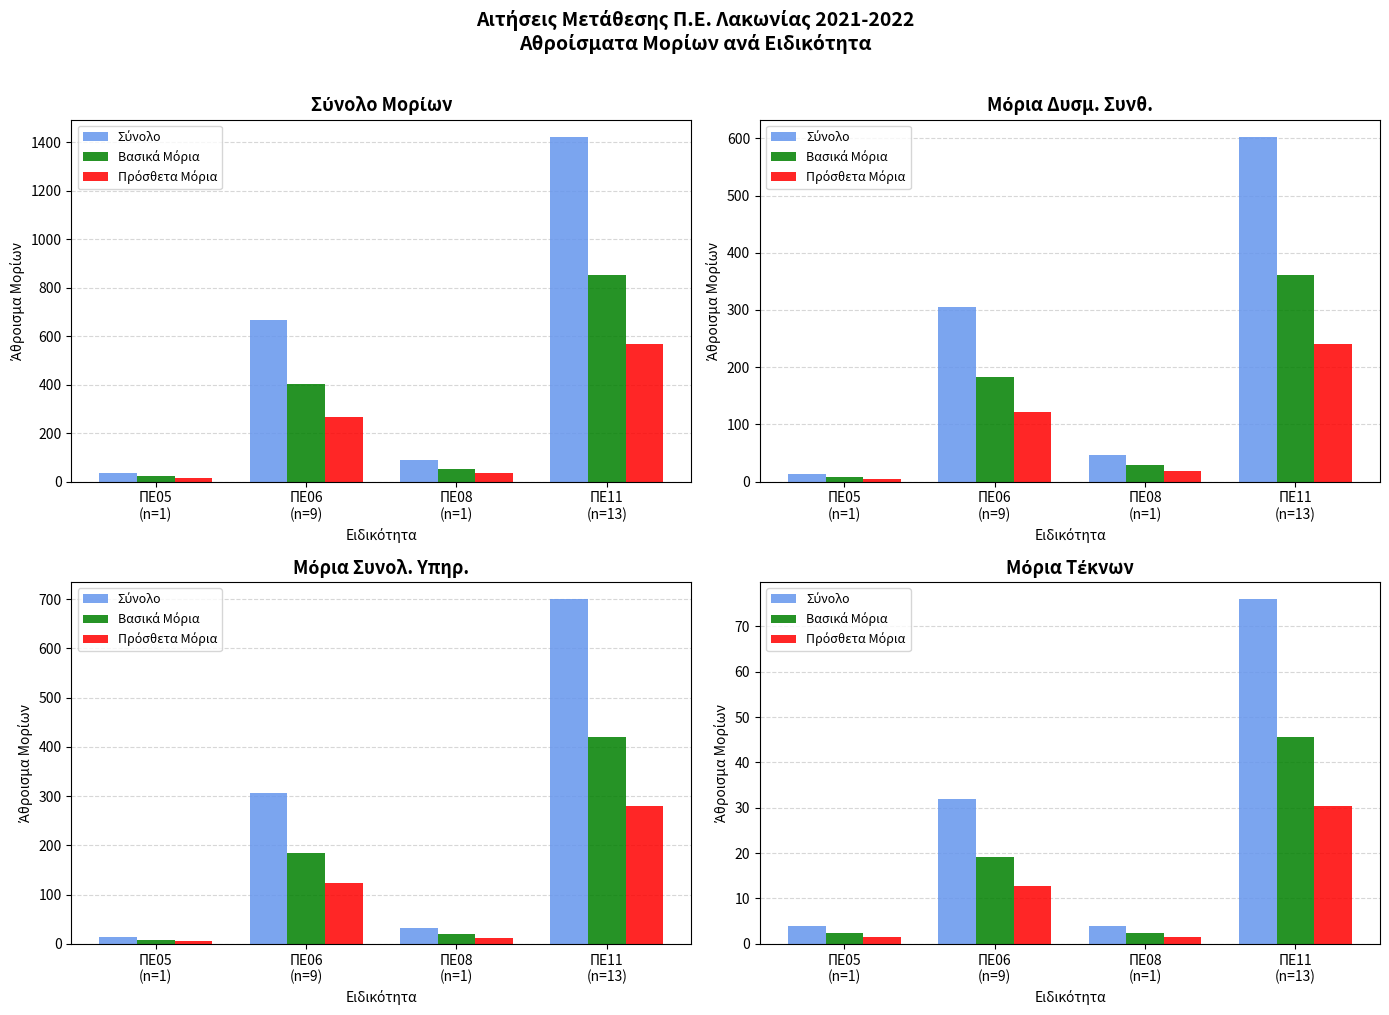

What is the label of the 3rd bar from the left?

ΠΕ08
(n=1)